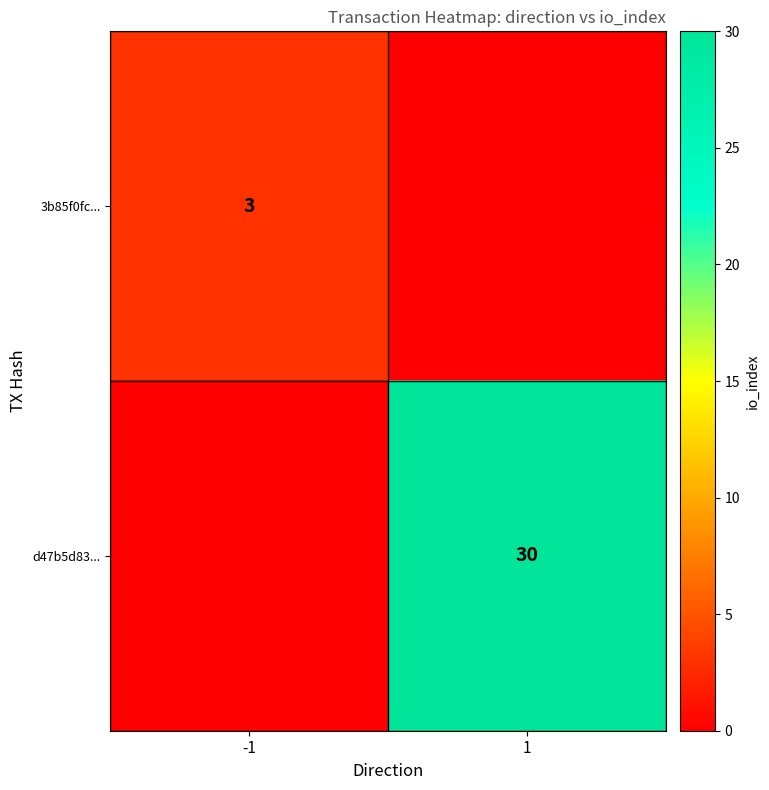

The 3b85f0fc... series shows 5 at -1. True or false?

False